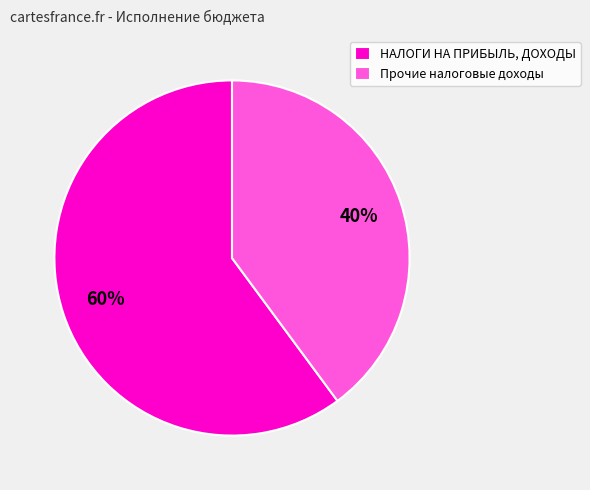

What is the majority slice?

НАЛОГИ НА ПРИБЫЛЬ, ДОХОДЫ